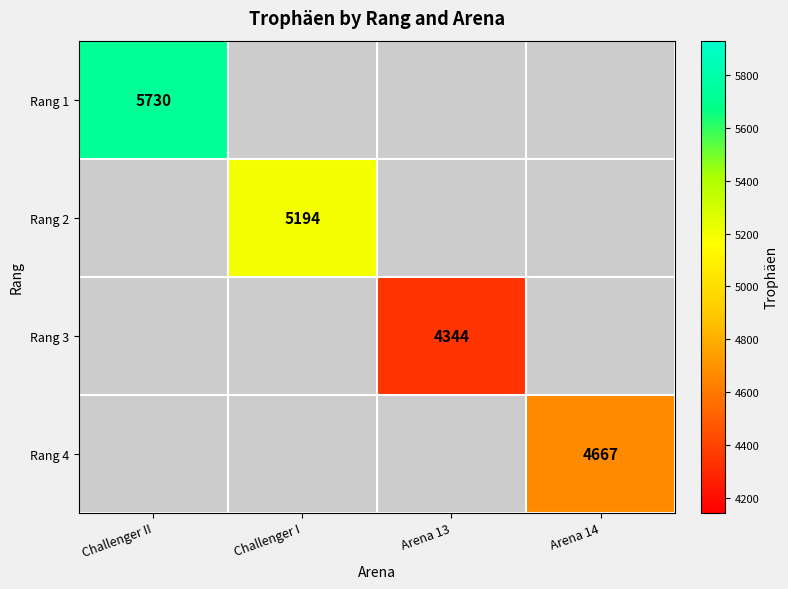

How many categories are shown in the chart?

4